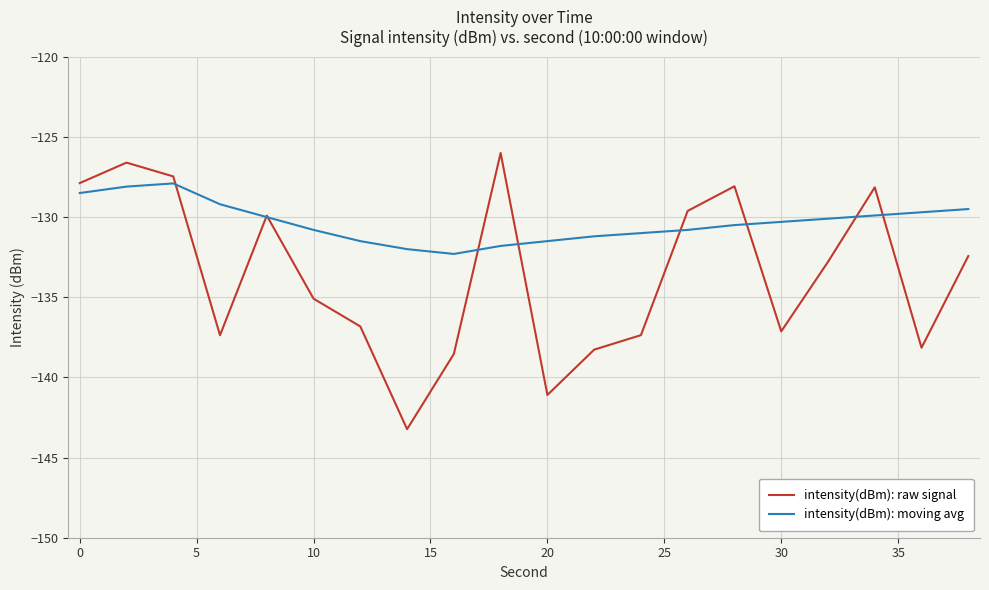

True or false: intensity(dBm): raw signal has more than 0 interior local peaks.

True